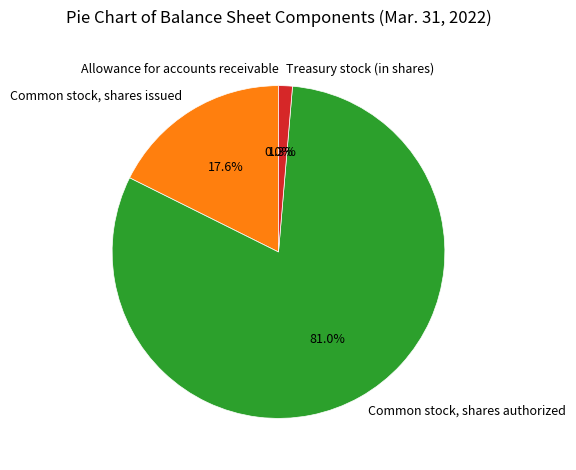

To the nearest percent, what is the difference between the Common stock, shares authorized and Treasury stock (in shares) slice percentages?

80%